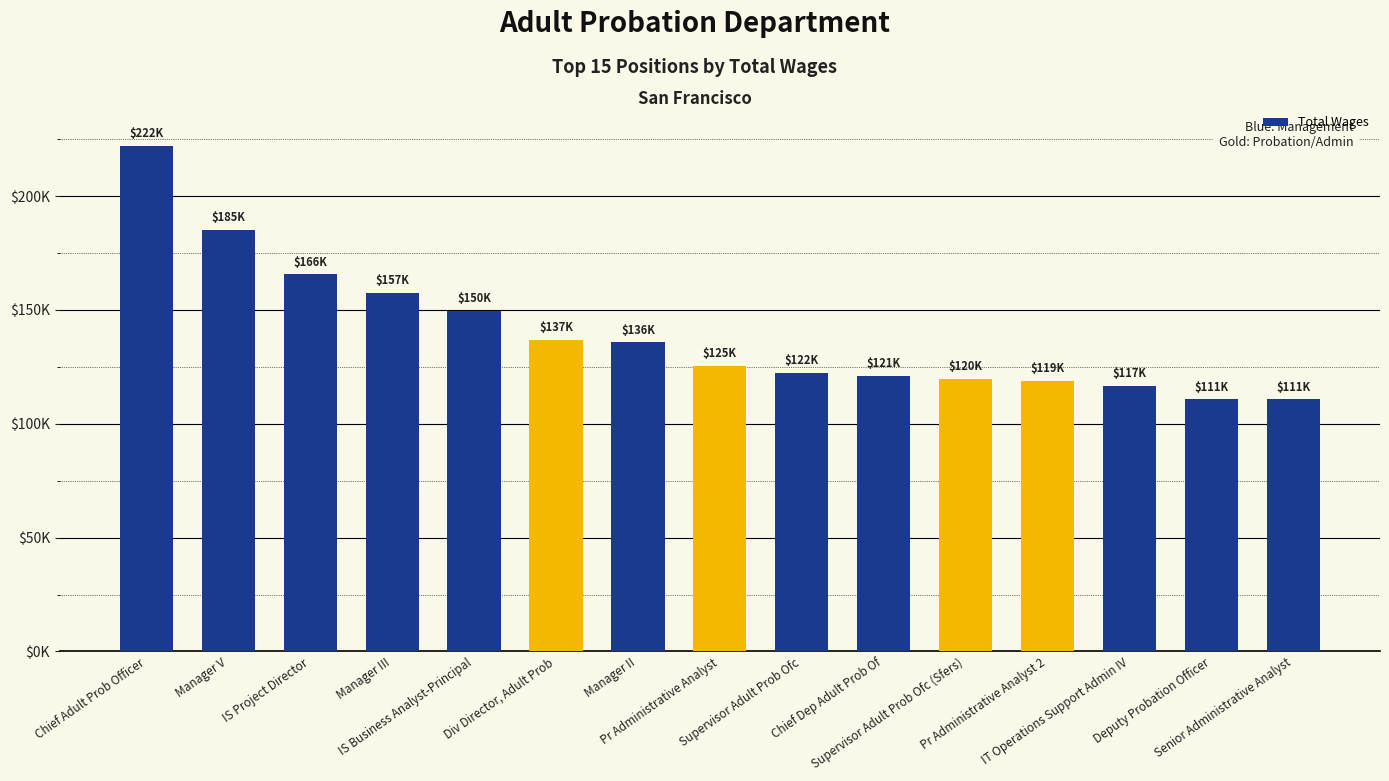

Where does the data first go above 125414?

Chief Adult Prob Officer